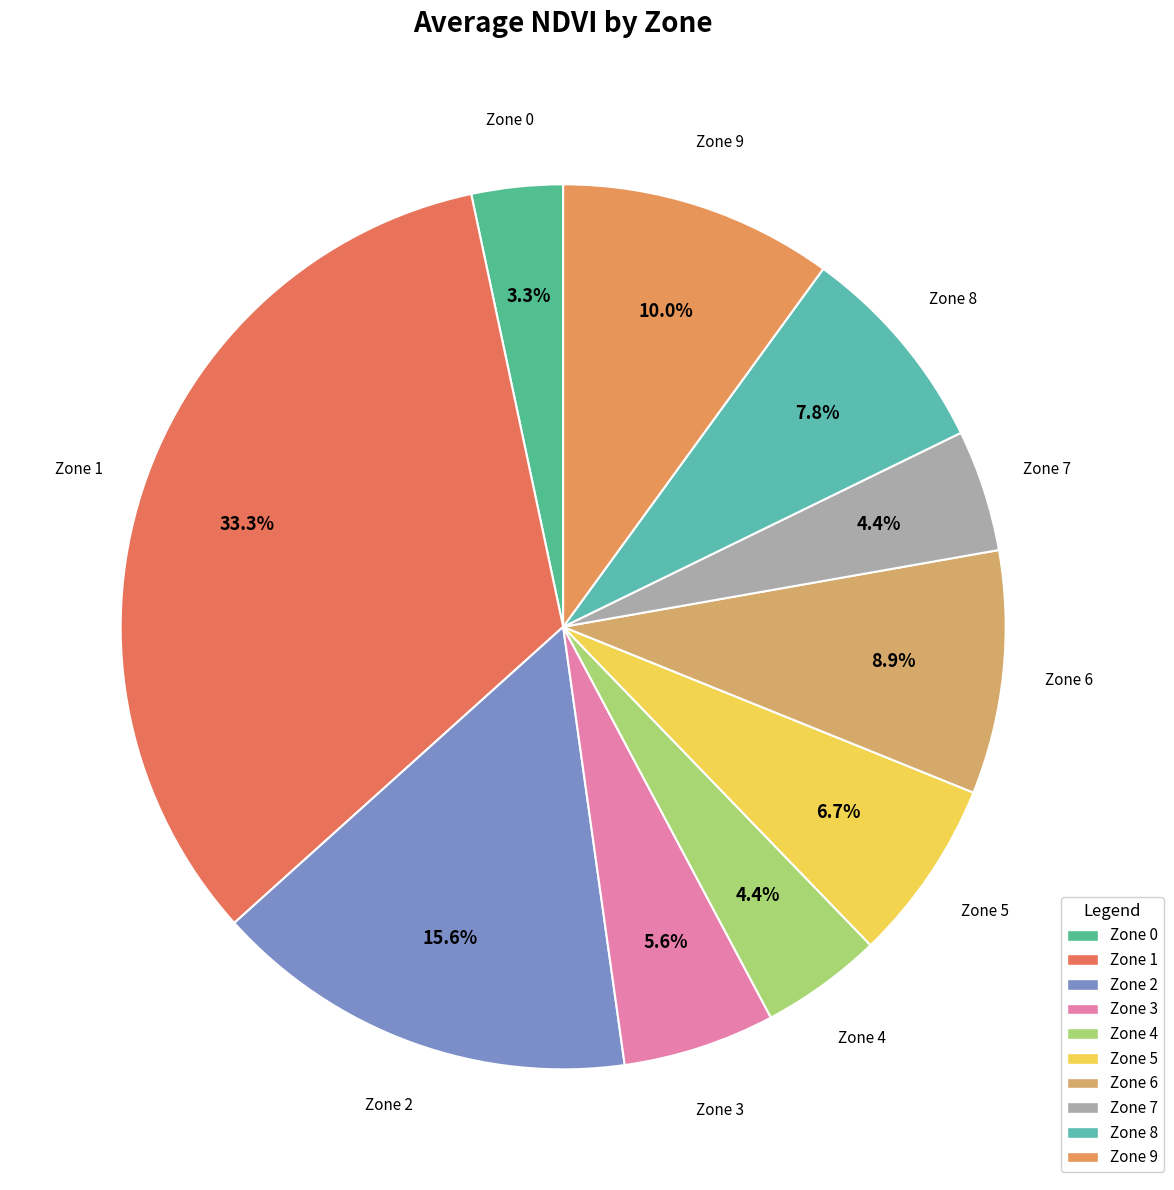

To the nearest percent, what is the average slice percentage?

10%